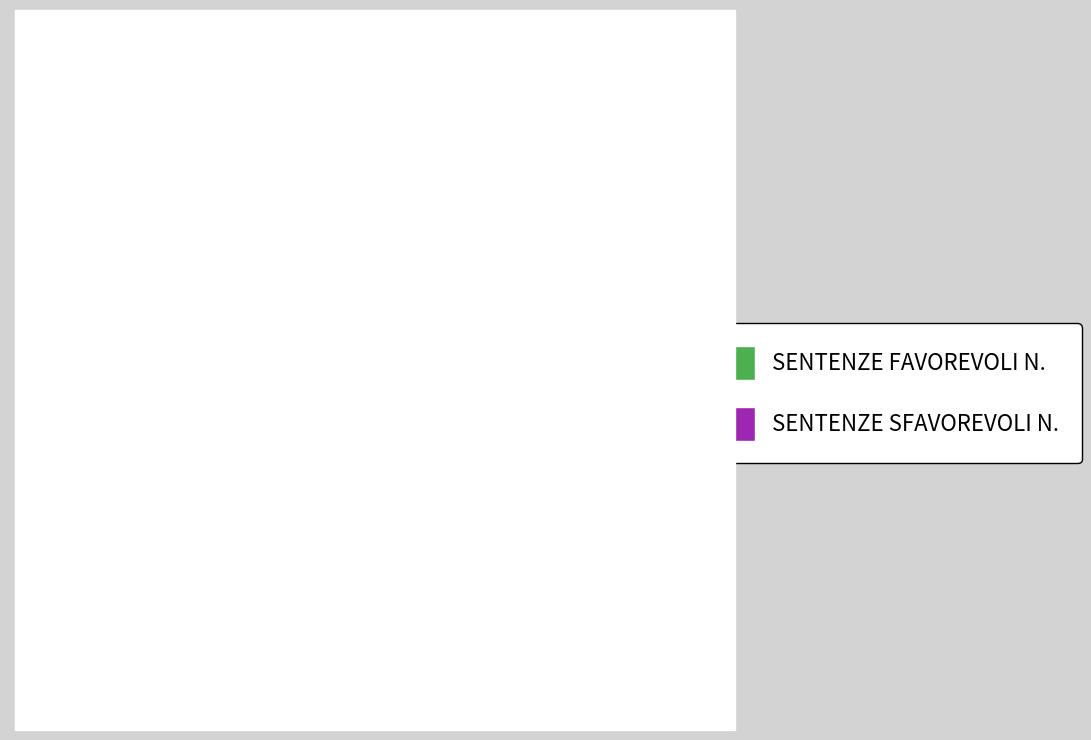

What is the smallest slice in the pie chart?

SENTENZE SFAVOREVOLI N.